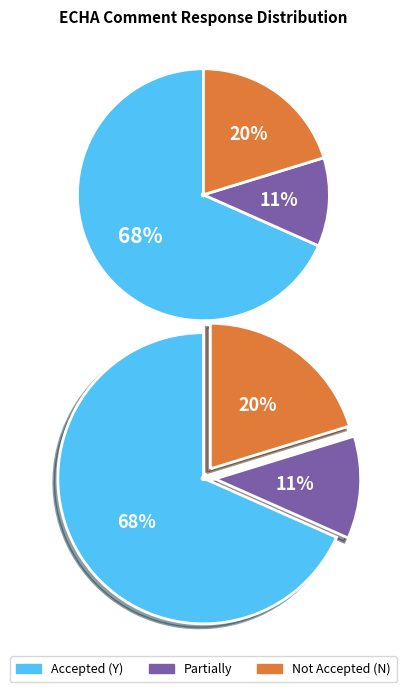

To the nearest percent, what is the combined percentage of Partially and Not Accepted (N)?

32%